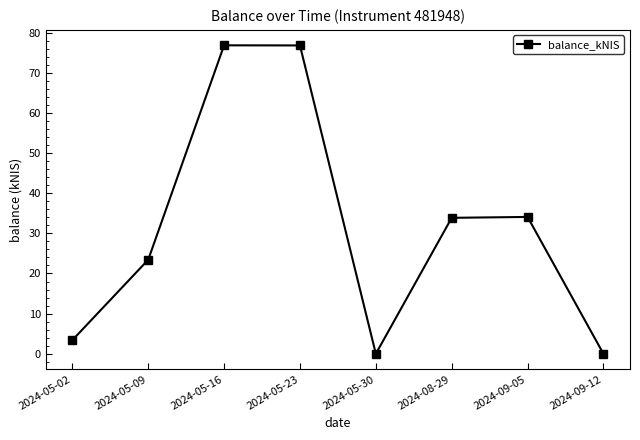

Is this an area chart (filled region under the line)?

No